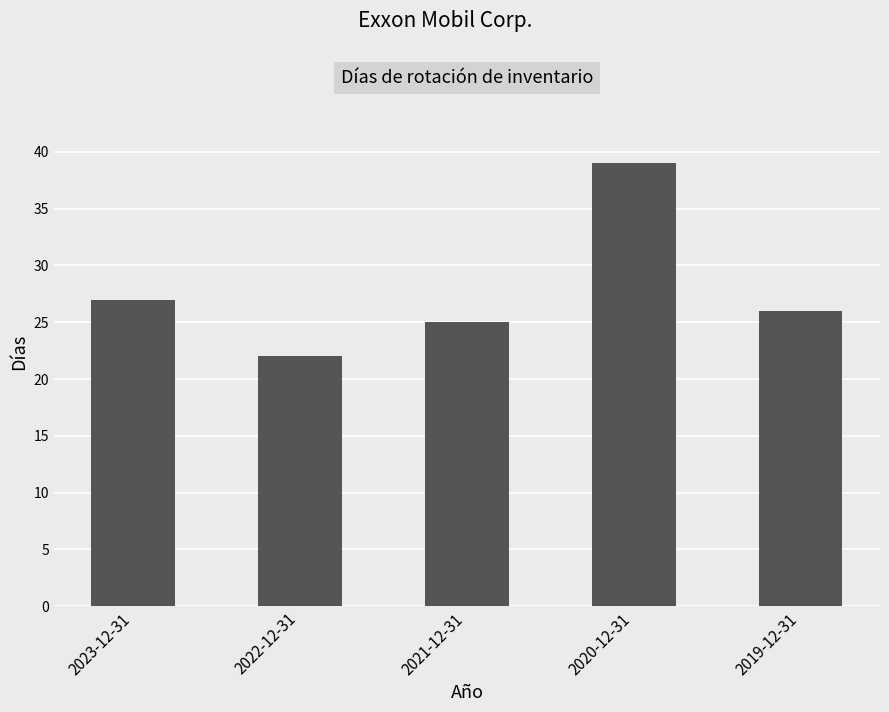

What is the label of the 2nd bar from the right?

2020-12-31